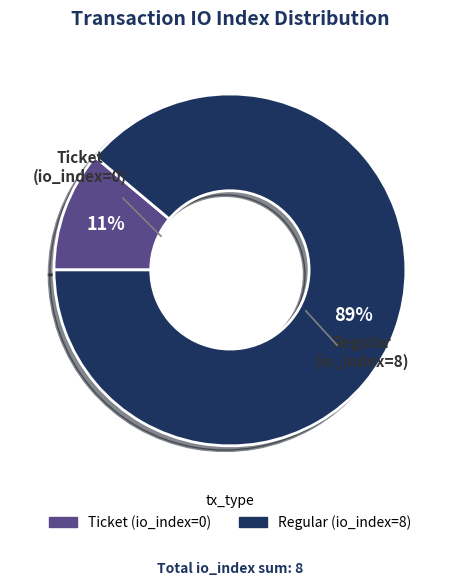

Is the sum of Ticket (io_index=0) and Regular (io_index=8) greater than half?

Yes